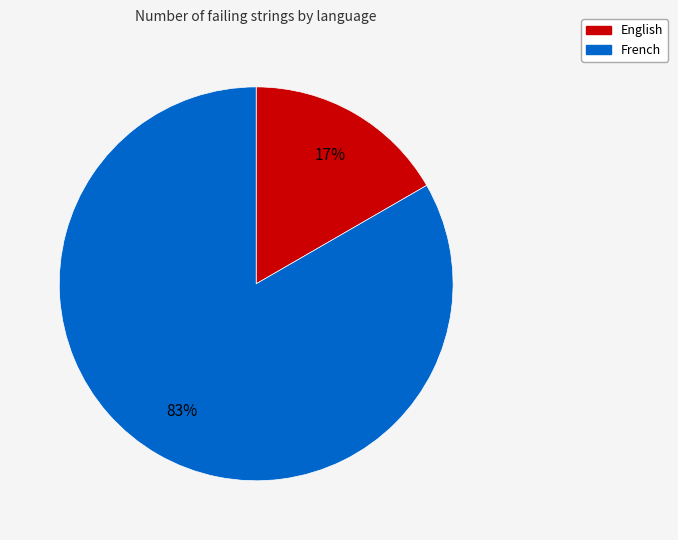

Does French represent more than half of the total?

Yes